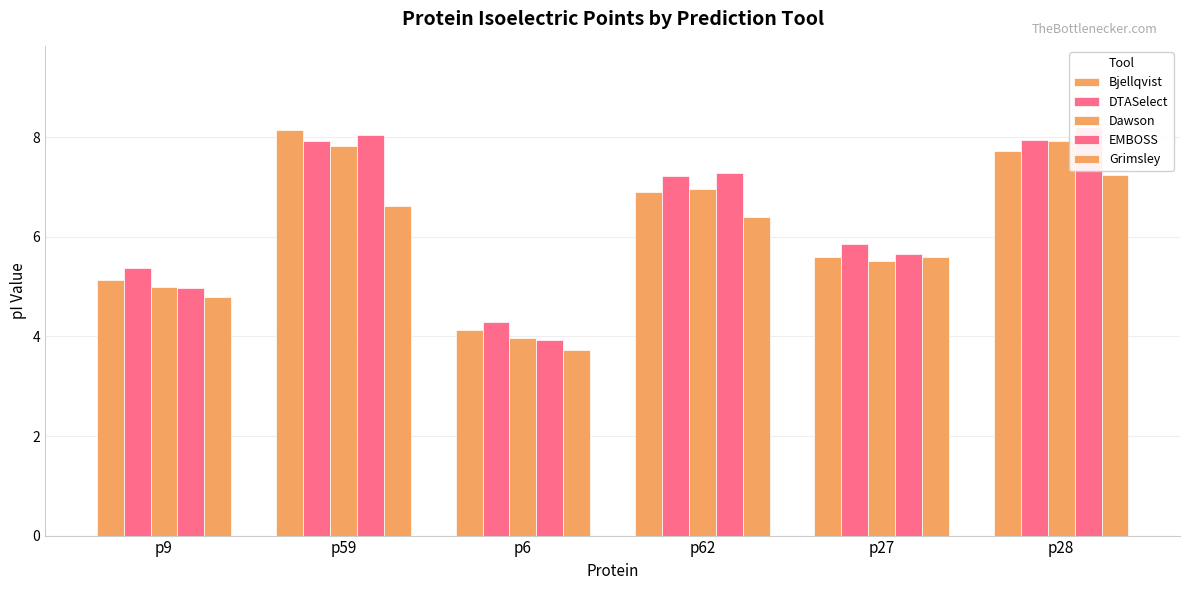

What is the sum of the EMBOSS values at p62 and p27?

12.9